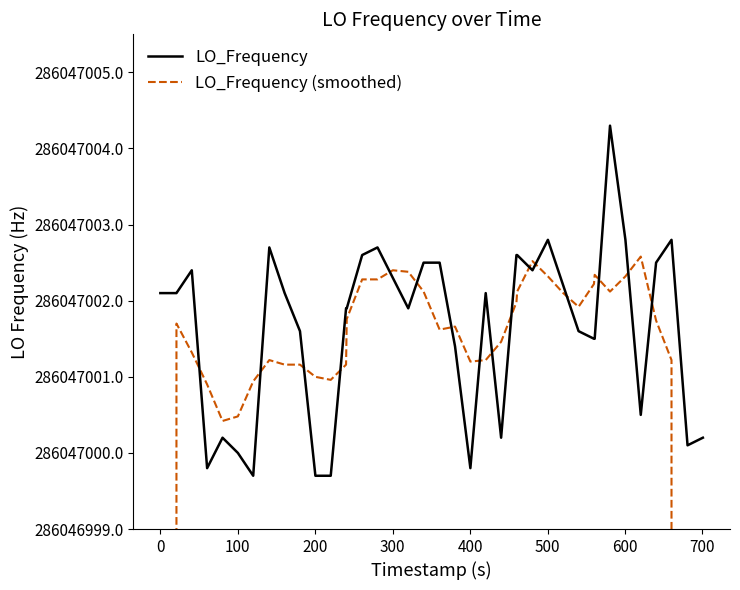

Does the chart have visible grid lines?

No